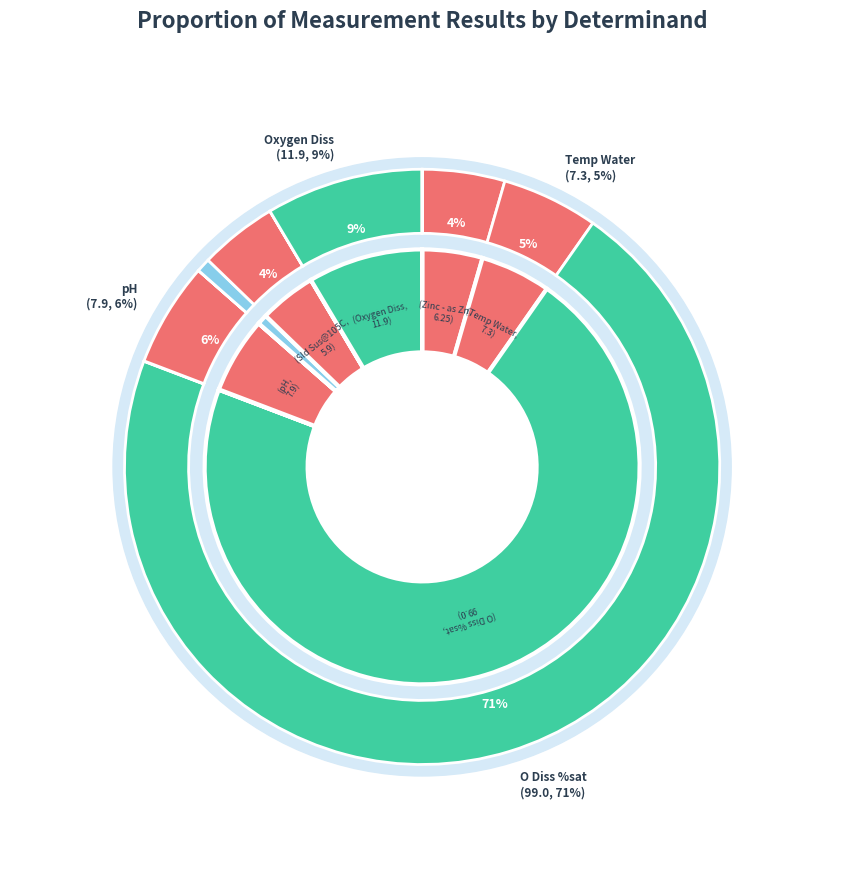

To the nearest percent, what is the combined percentage of Temp Water and pH?

11%